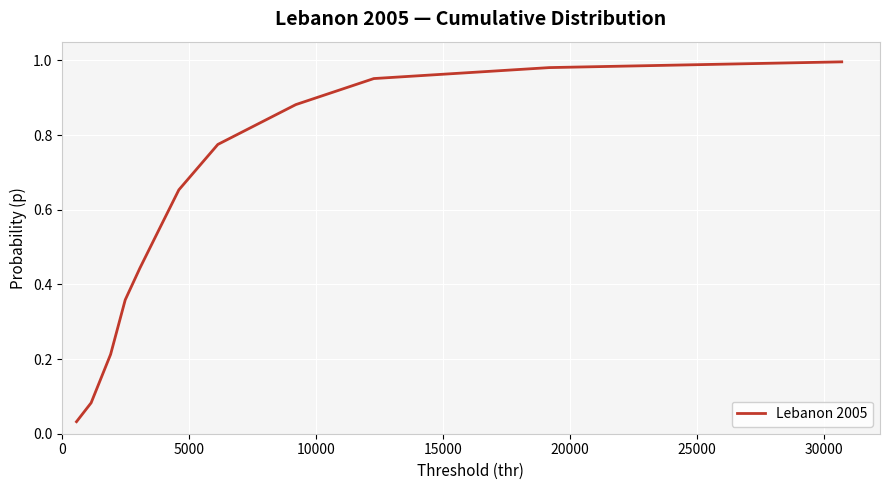

How many lines are shown in the chart?

1